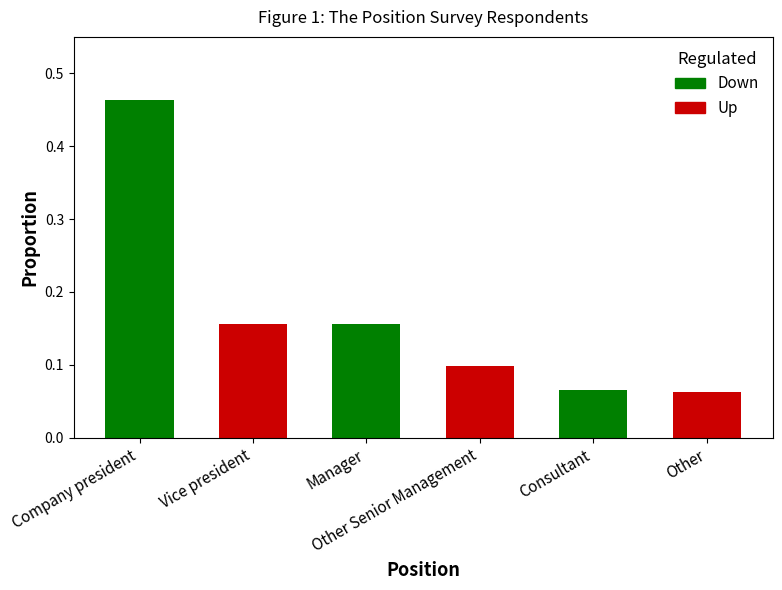

What is the difference between the maximum and minimum values?

0.4